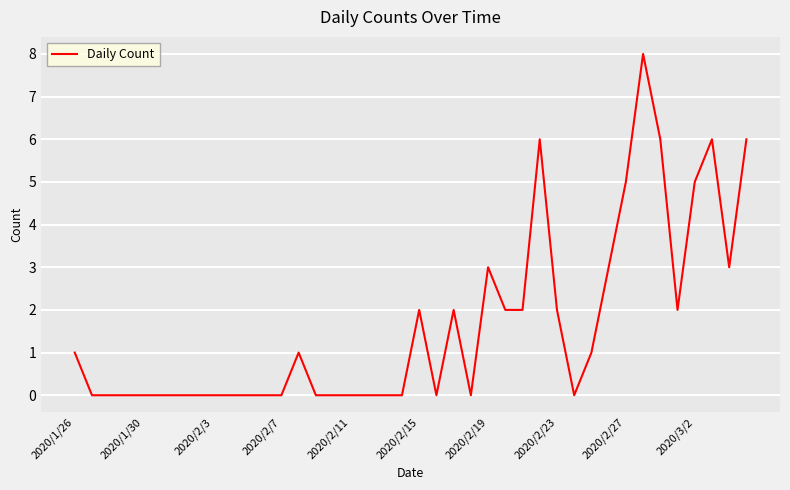

What is the greatest value displayed?

8